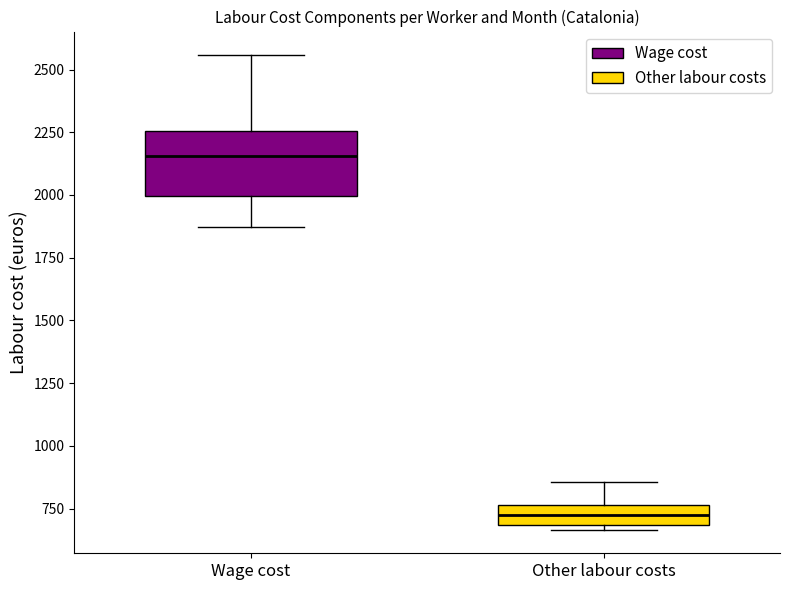

Which box's median line is the highest?

Wage cost